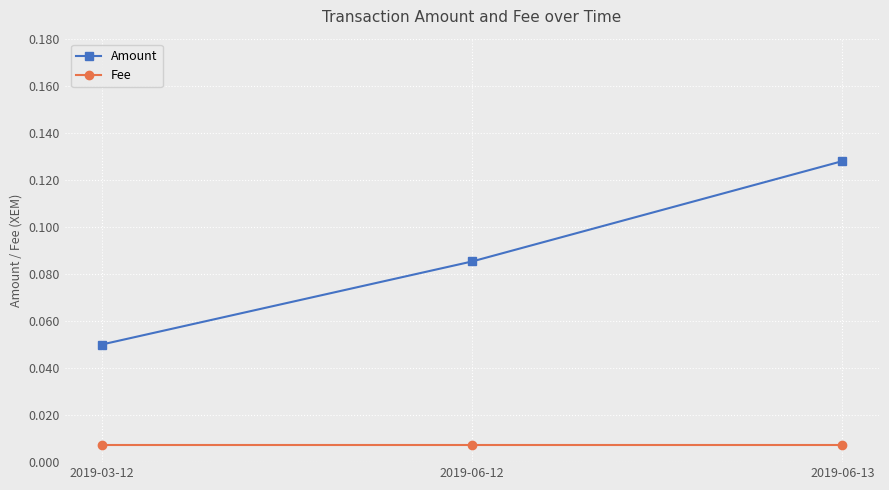

What position from the right is 2019-06-13?

1